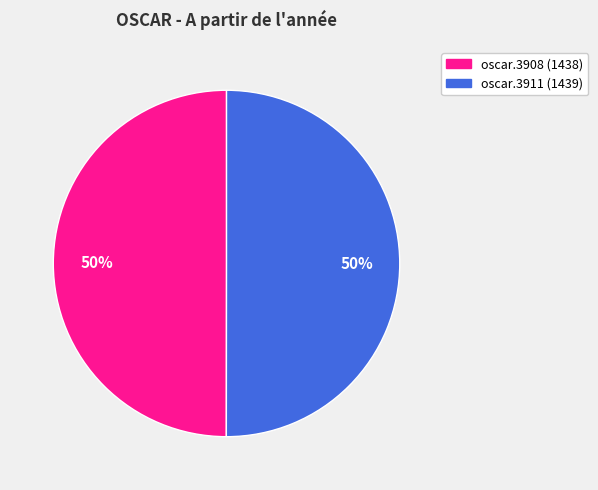

The oscar.3911 slice represents 36% of the pie. True or false?

False